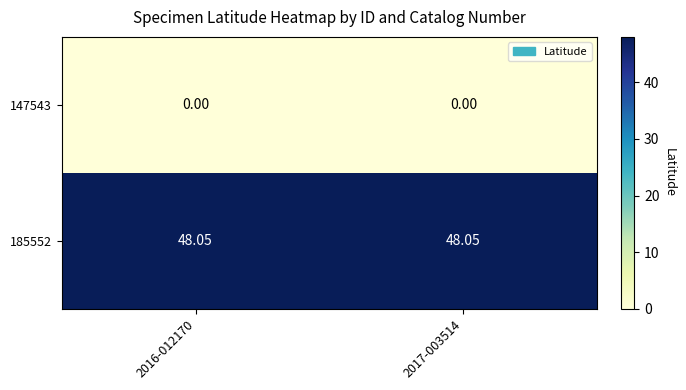

Rank the series at 2017-003514 from highest to lowest value.

185552, 147543